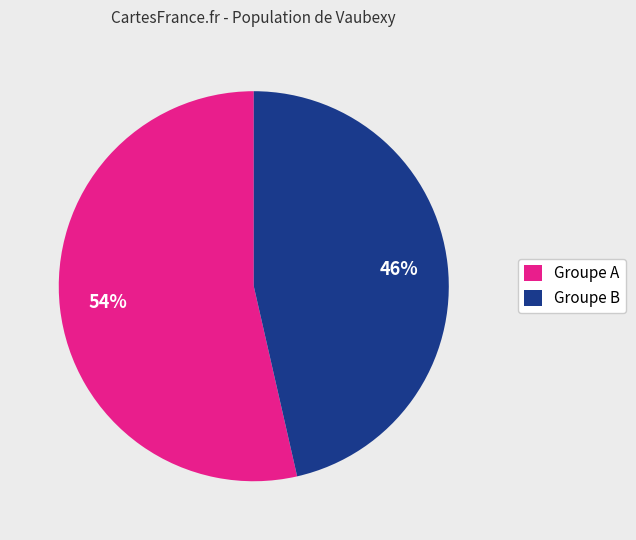

Is the sum of Groupe B and Groupe A greater than half?

Yes